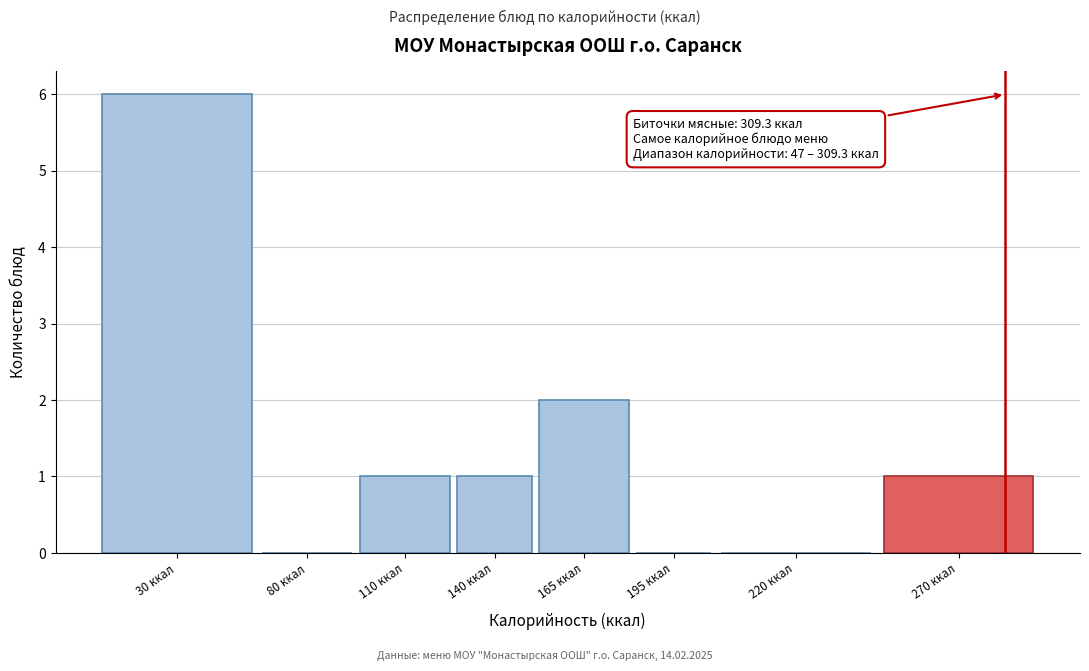

Reading right to left, what are all the values shown in this chart?

270 ккал=1	220 ккал=0	195 ккал=0	165 ккал=2	140 ккал=1	110 ккал=1	80 ккал=0	30 ккал=6